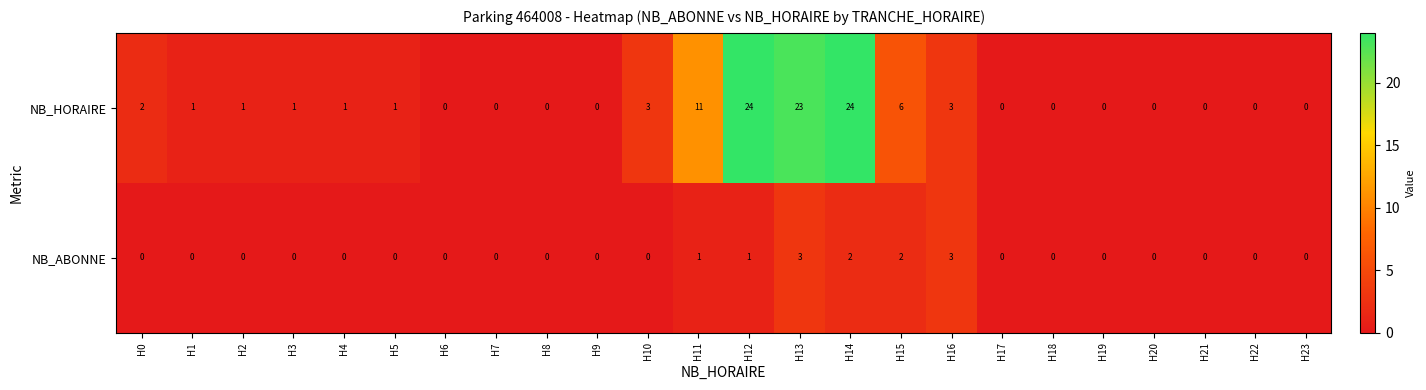

The NB_HORAIRE series shows -13 at H17. True or false?

False